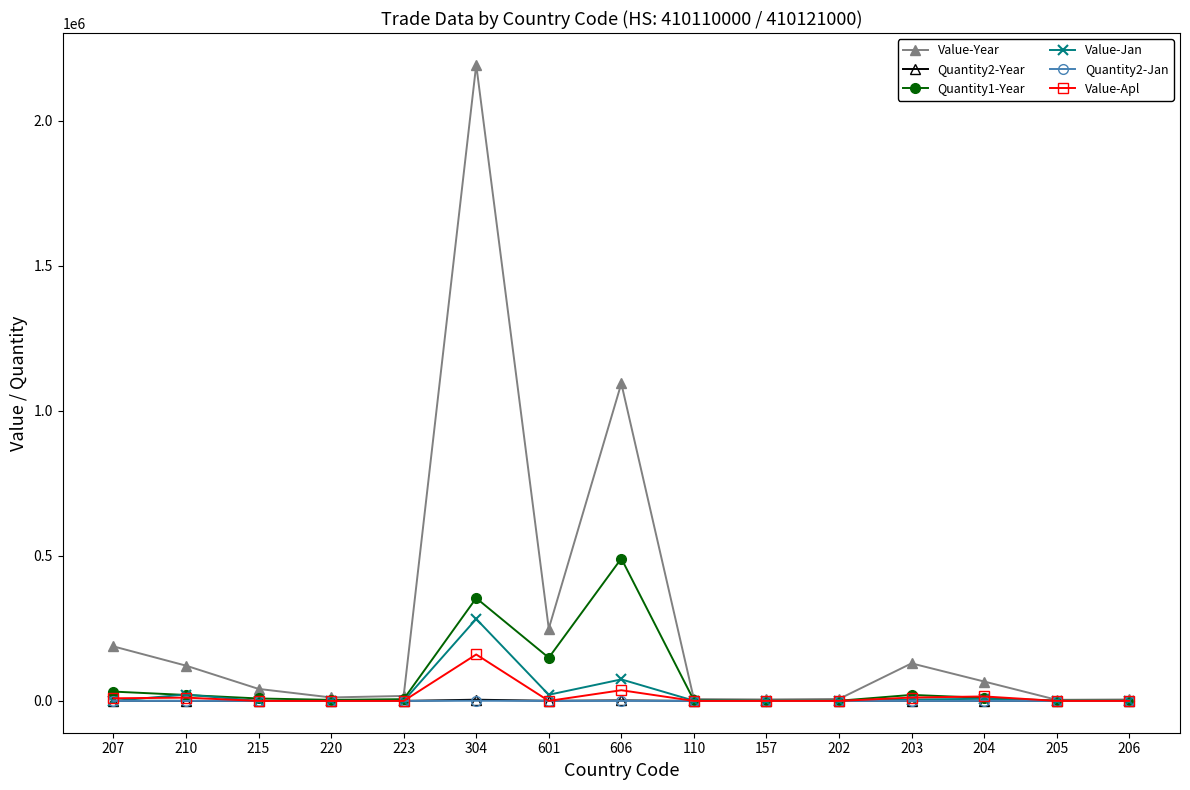

At which category is the sum across all series the highest?

304